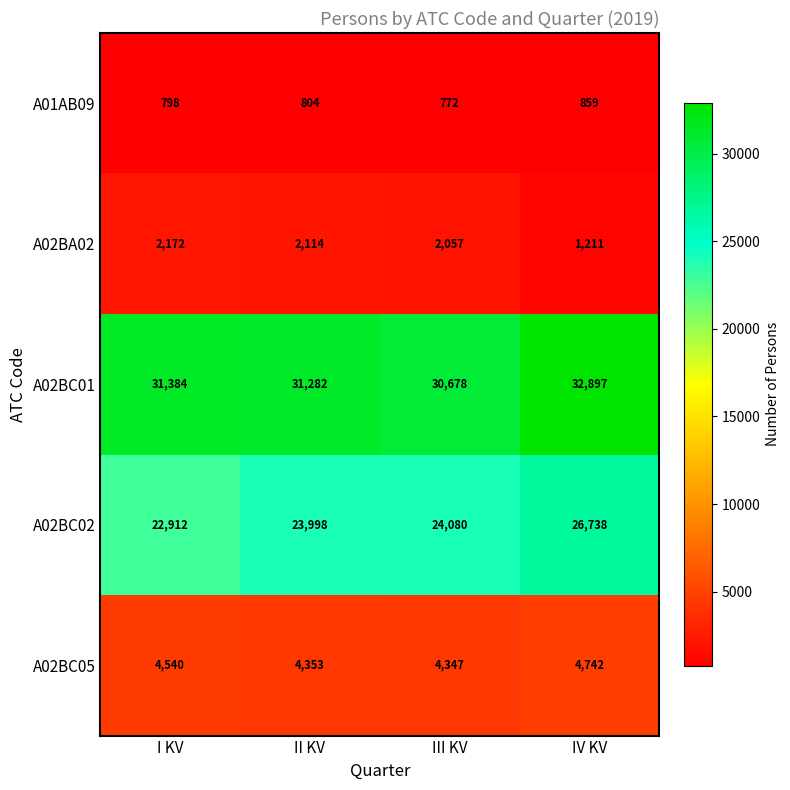

What is the lowest value of the A02BC01 series?

30678